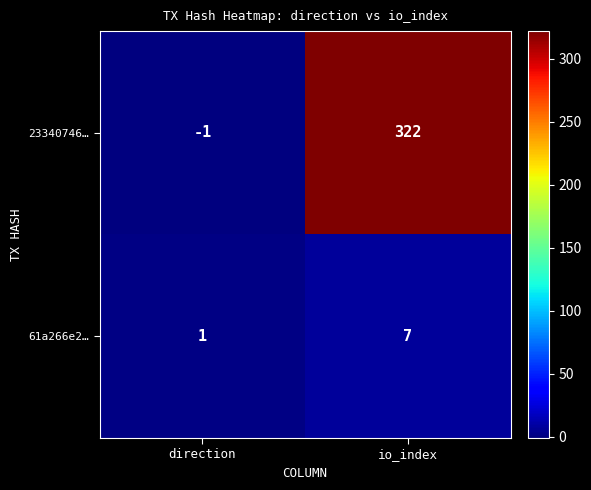

What is the sum of all 23340746… values?

321